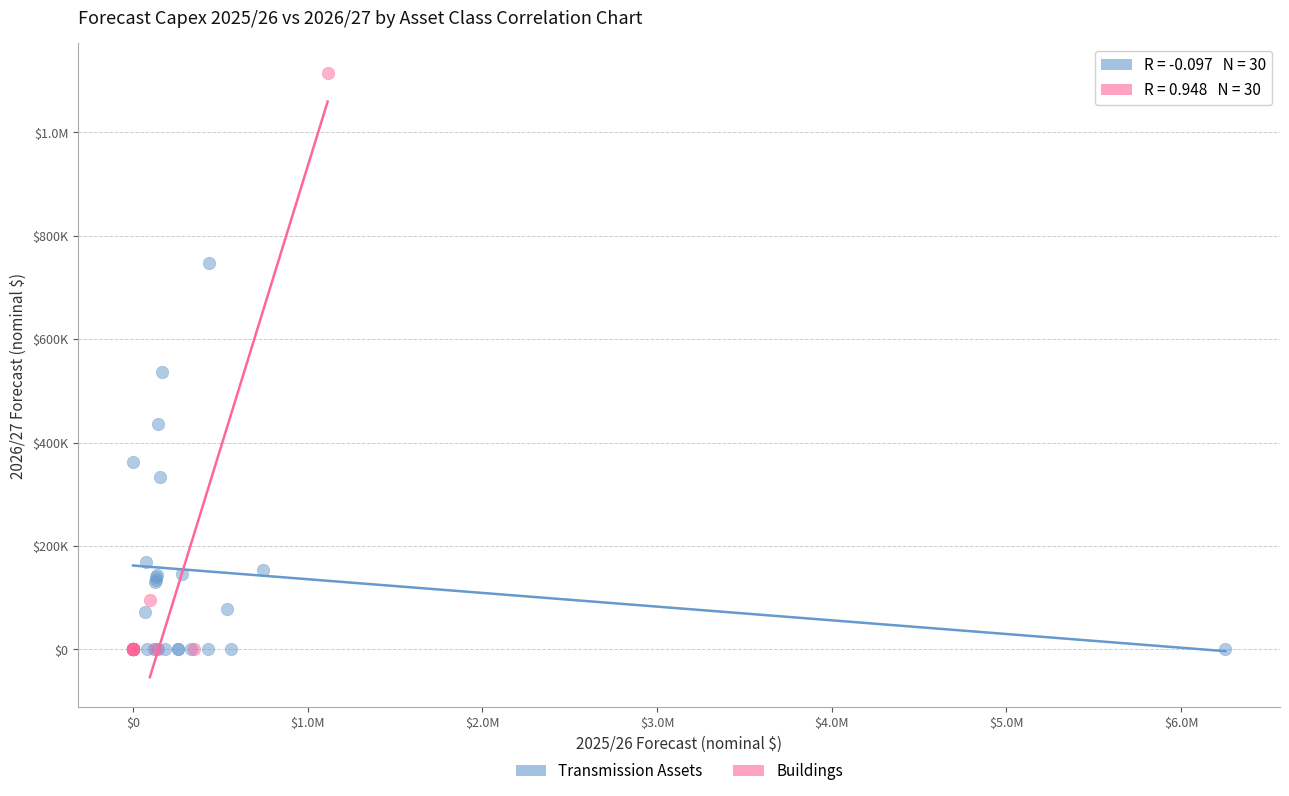

What are all the series names shown in the legend?

Transmission Assets, Buildings